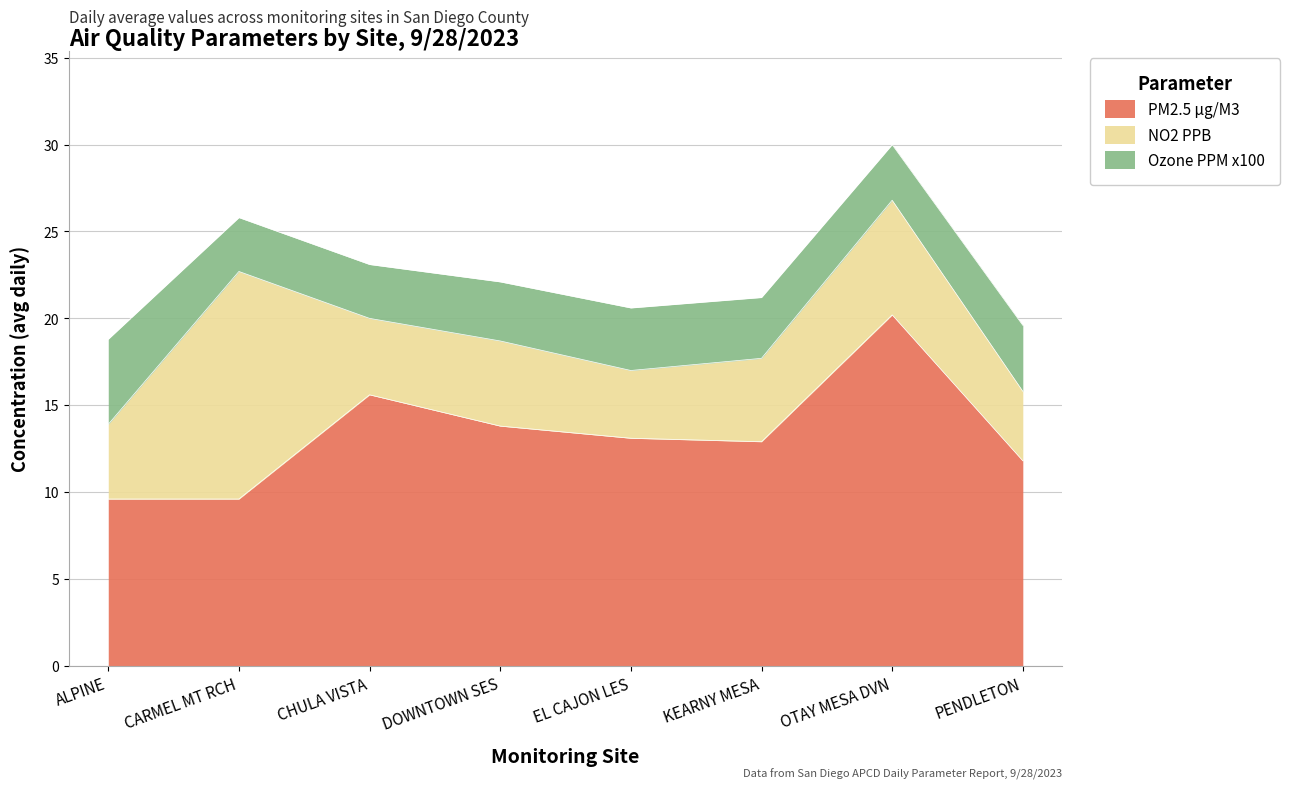

List the series in order of their peak value, lowest first.

Ozone PPM x100, NO2 PPB, PM2.5 µg/M3